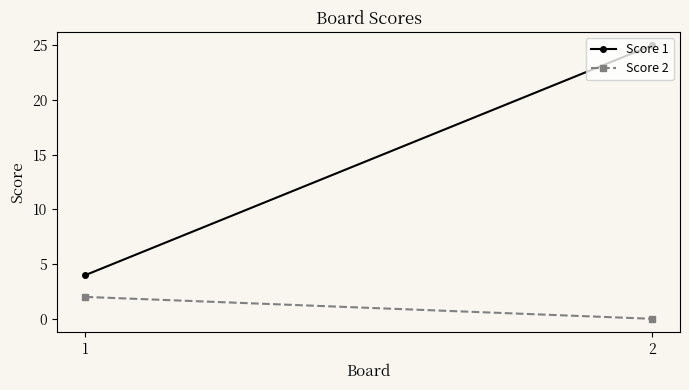

Which category has the lowest value in the Score 2 series?

2